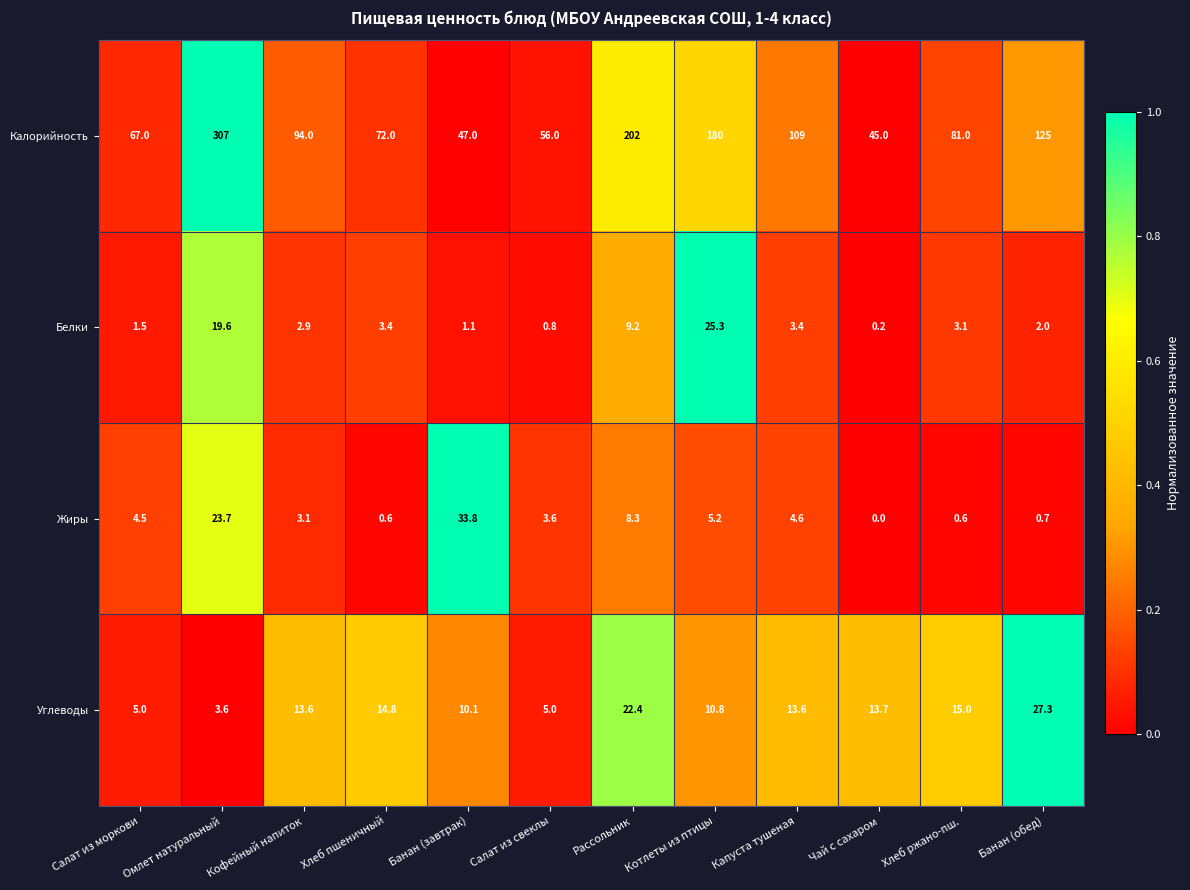

Read the Калорийность value at Банан (обед).

125.0